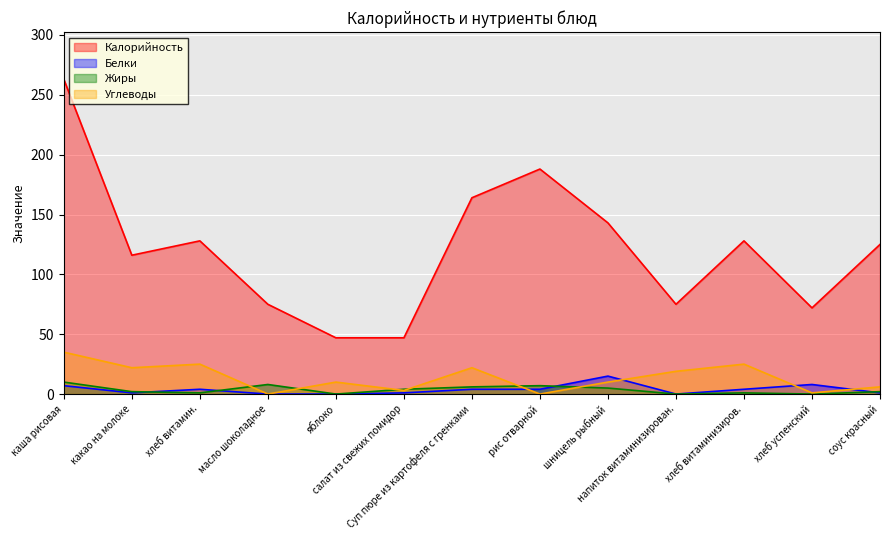

List the labels in order of Жиры value, smallest first.

яблоко, напиток витаминизирован., хлеб успенский, хлеб витамин., хлеб витаминизиров., какао на молоке, соус красный, салат из свежих помидор, шницель рыбный, Суп пюре из картофеля с гренками, рис отварной, масло шоколадное, каша рисовая